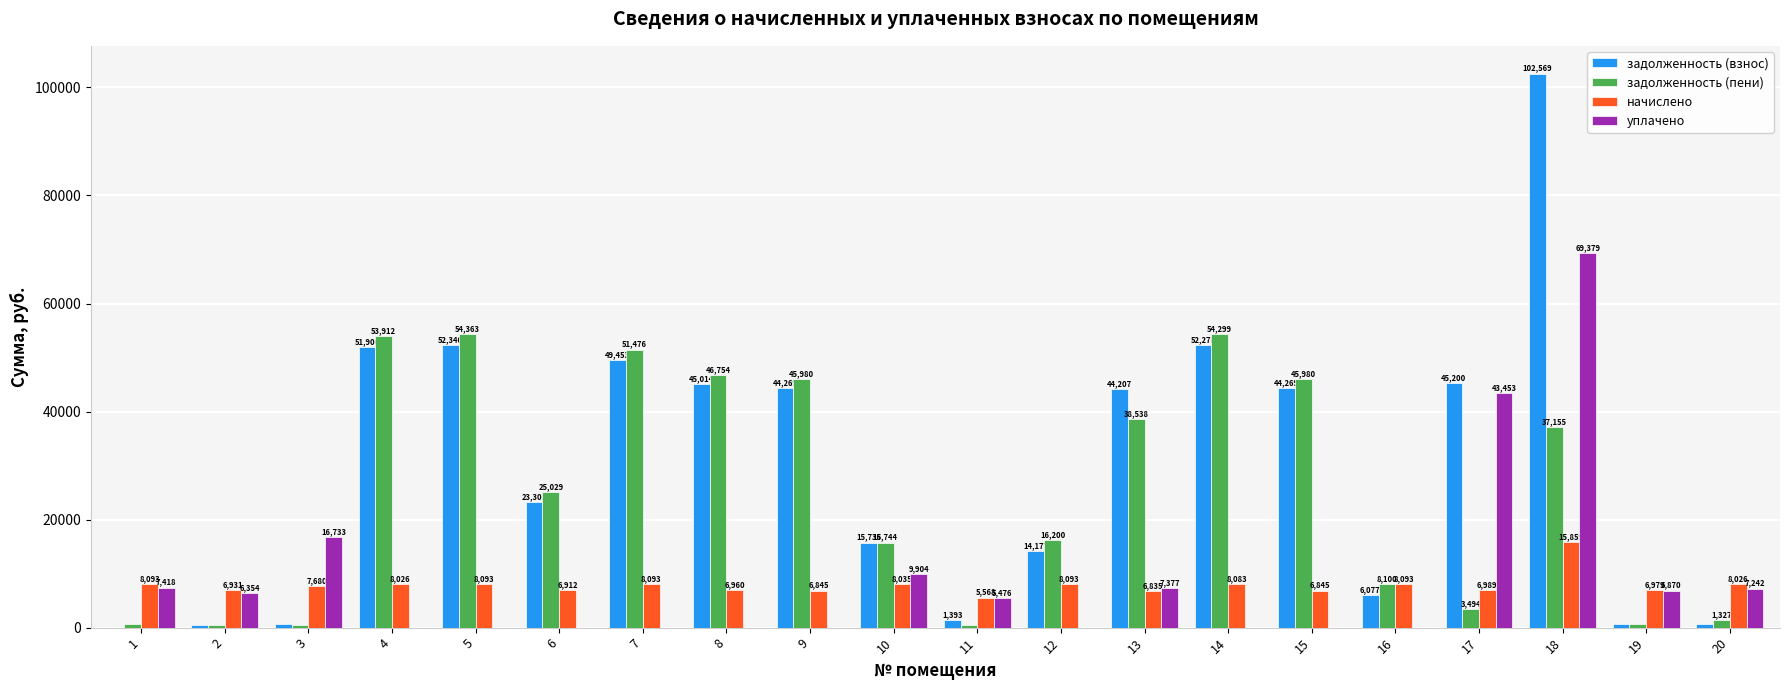

Which series has the largest total across all categories?

задолженность (взнос)